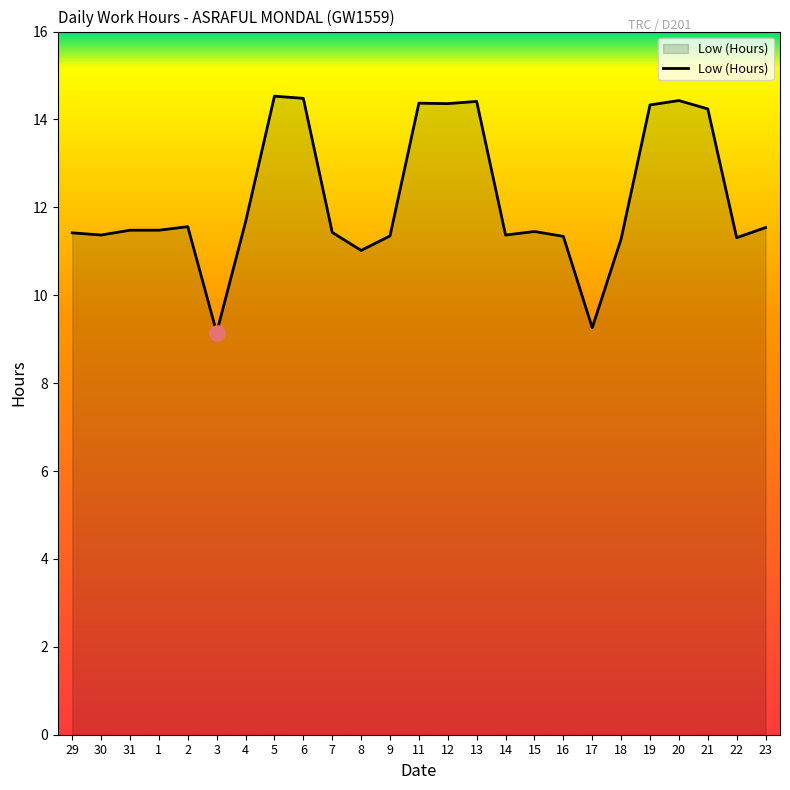

What is the change in value from 9 to 15?

+0.1